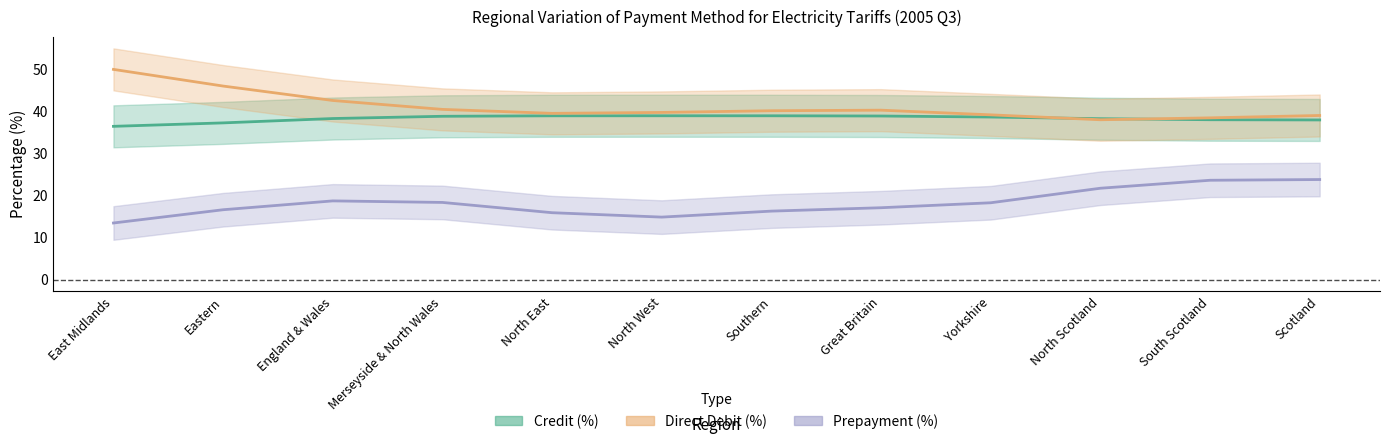

True or false: Prepayment (%) and Credit (%) cross at least once.

False